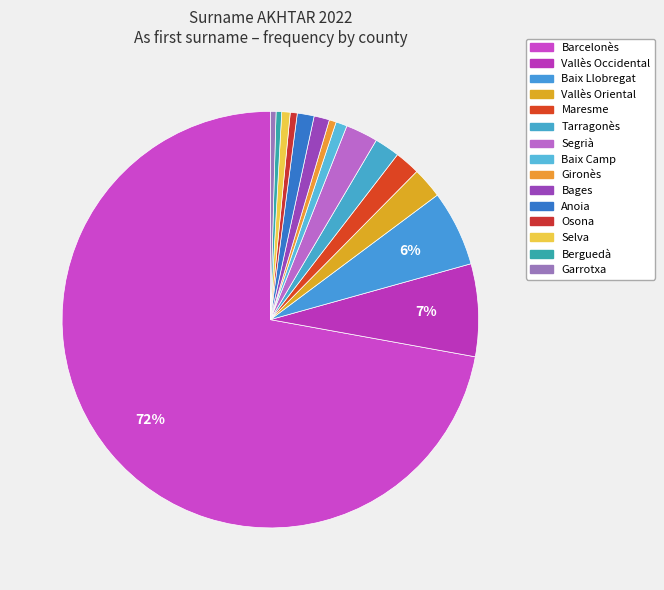

Is Vallès Occidental the majority of the pie?

No